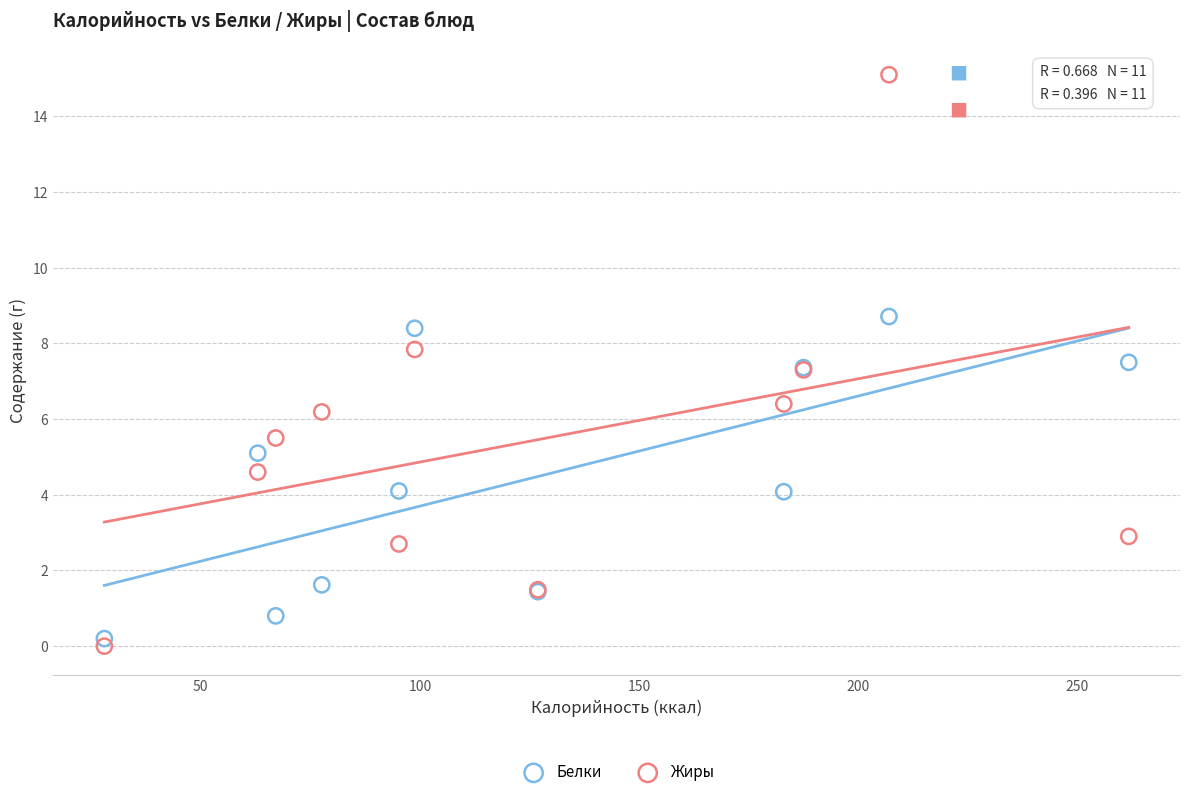

What is the X range (max minus min) for the scatter plot?

233.7